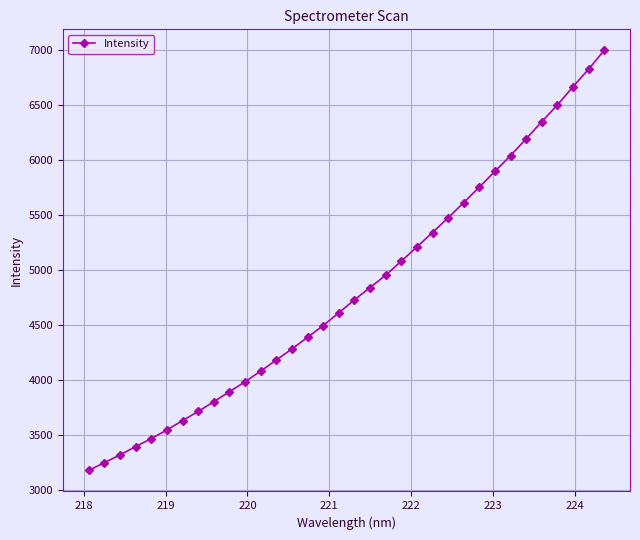

What is the average value?

4814.9